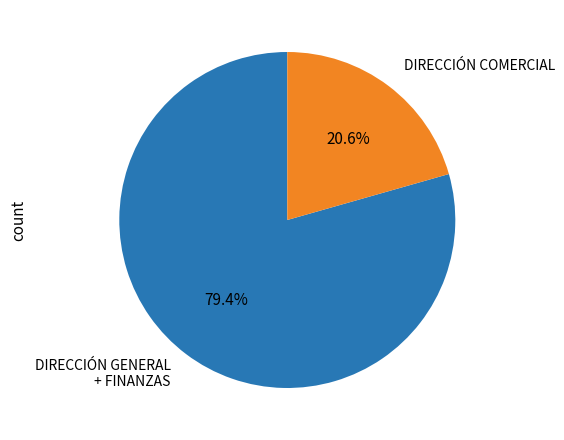

Which category accounts for the majority?

DIRECCIÓN GENERAL + FINANZAS